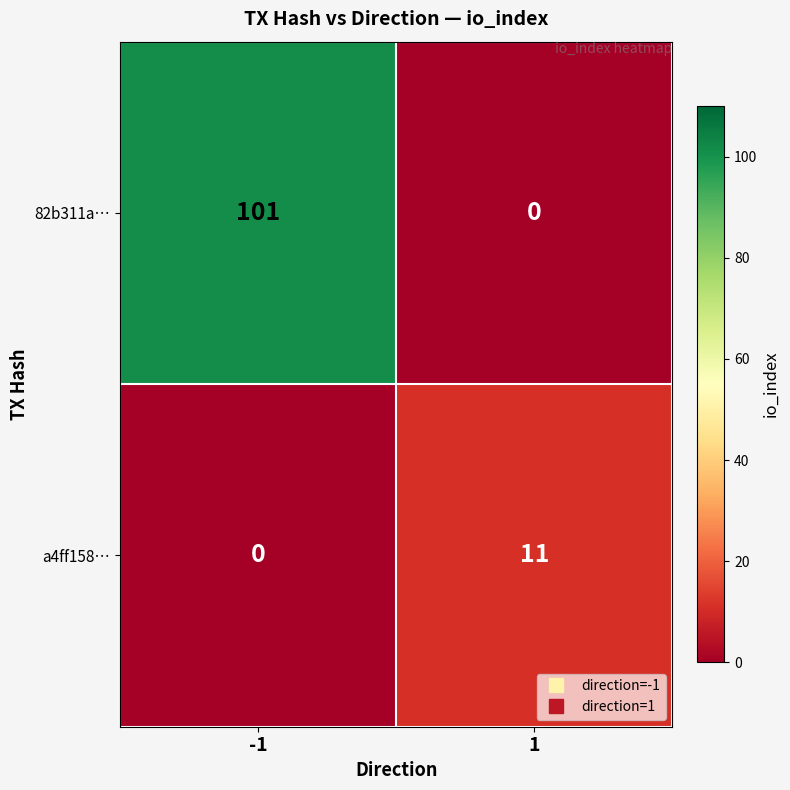

Which series has the largest range (max minus min)?

82b311a…